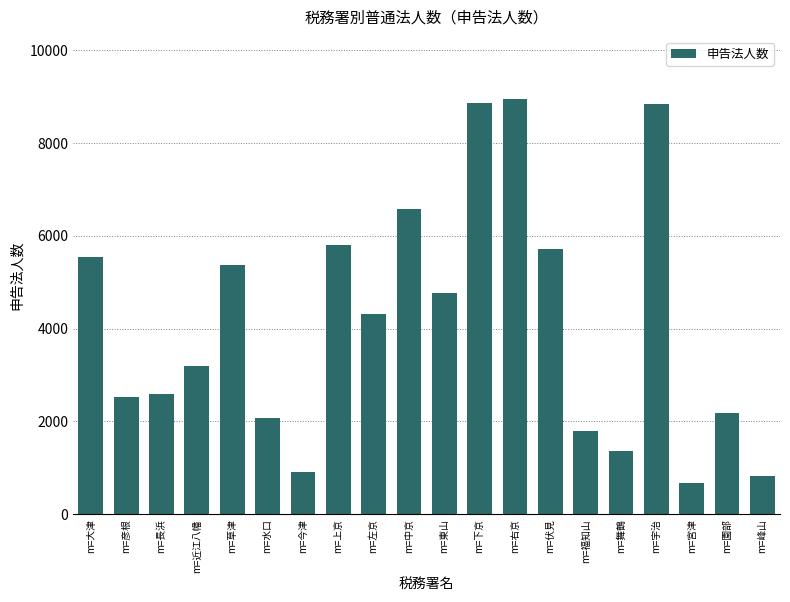

What value does the data have at m=上京, to the nearest 10?

5810